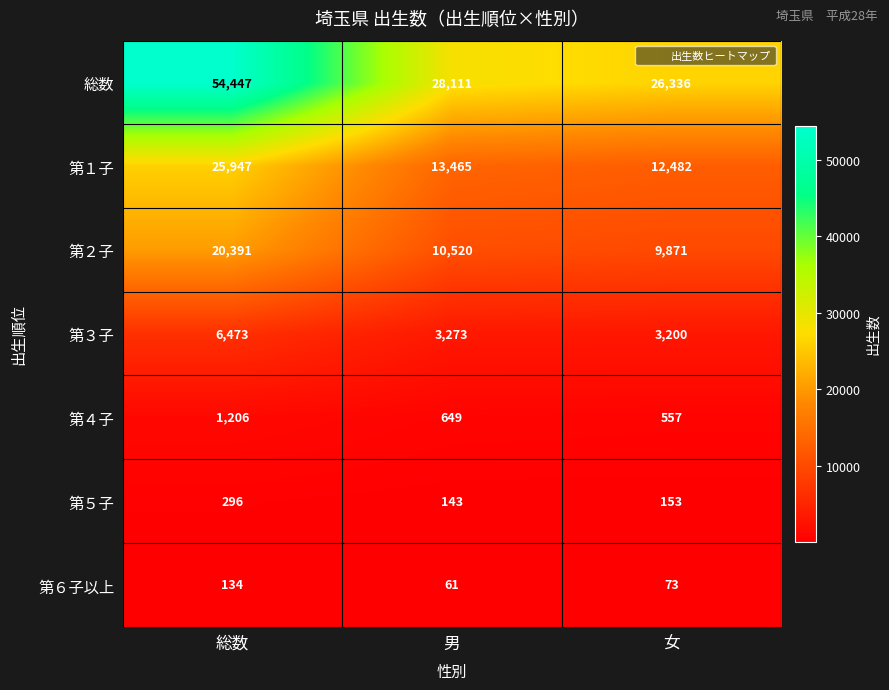

At which label is 第３子 closest to 4836?

男